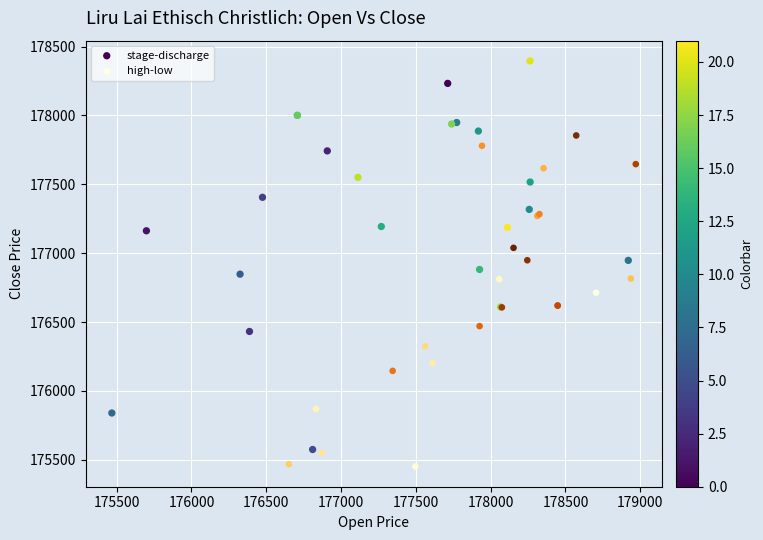

Which series reaches the maximum Y coordinate?

stage-discharge